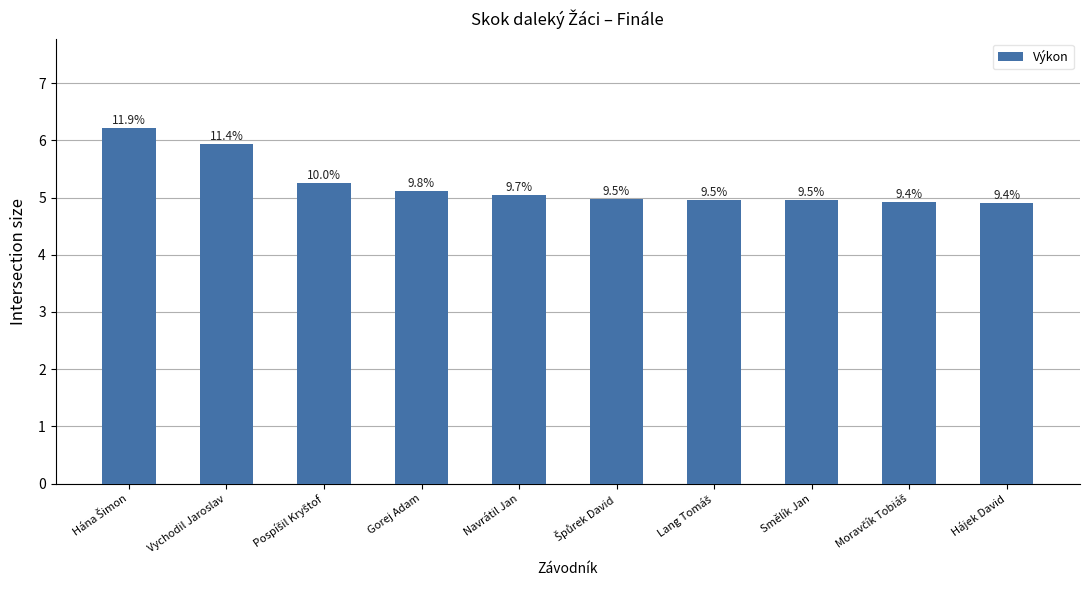

The value at Lang Tomáš is 6.6. True or false?

False